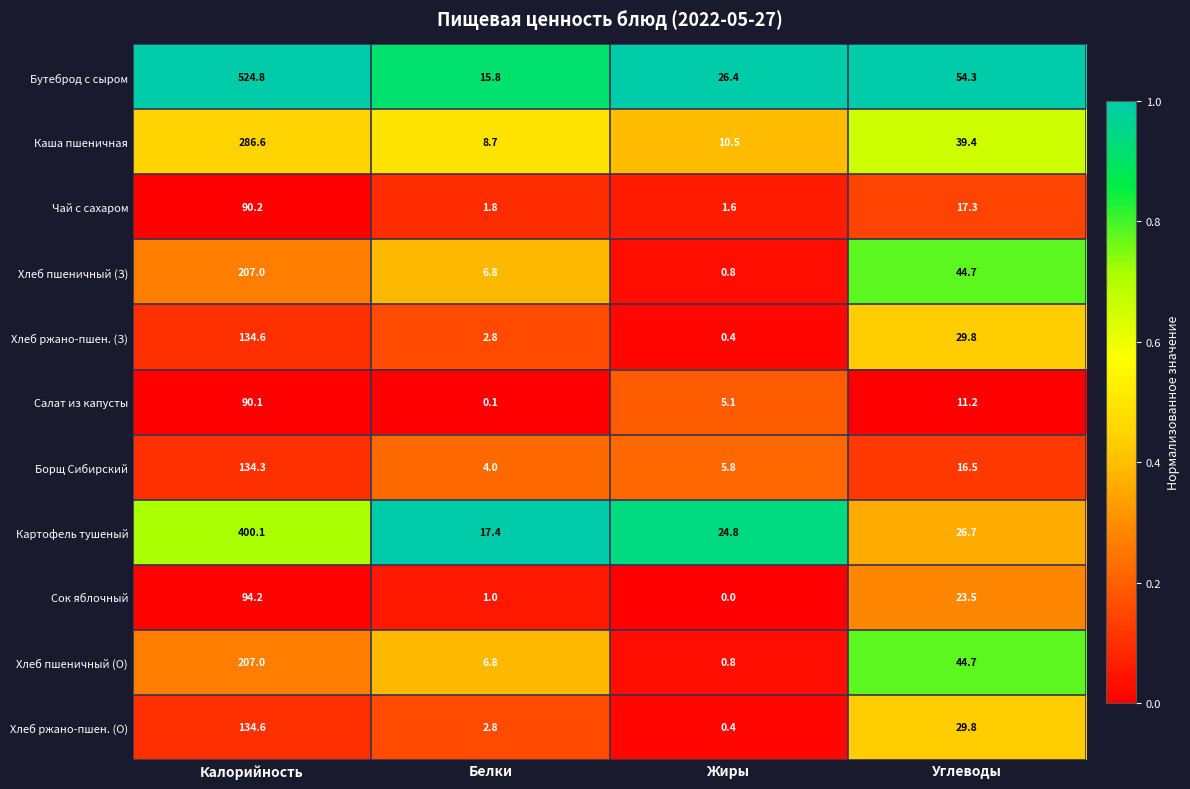

Which series has the largest range (max minus min)?

Бутеброд с сыром